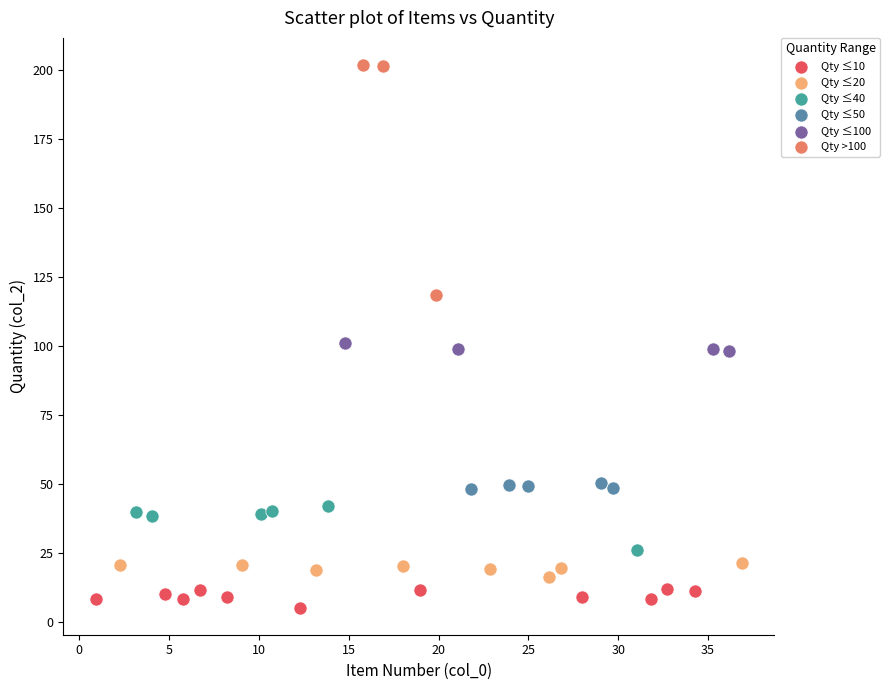

Which series reaches the maximum Y coordinate?

Qty >100